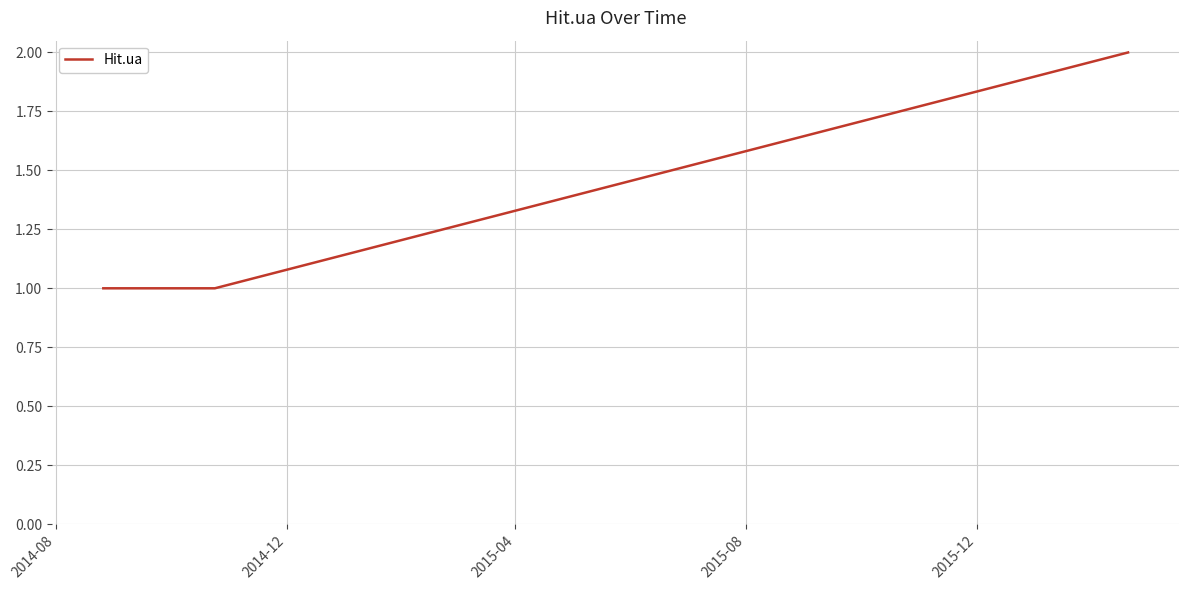

What is the greatest value displayed?

2